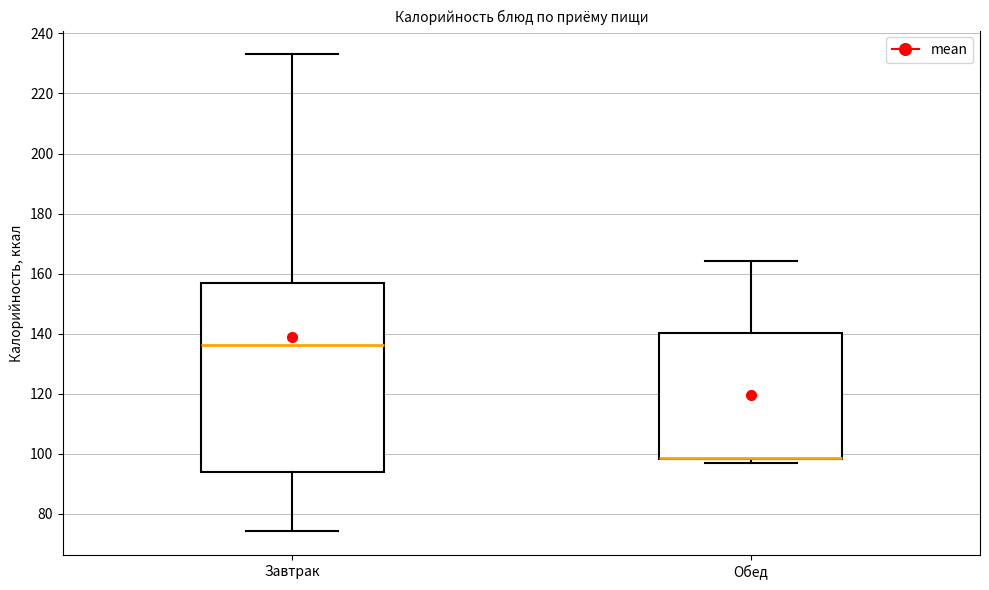

Reading left to right, read every box against the y-axis: the position of its median line, the range the box covers, and the ends of its whiskers. The values are not printed on the chart, so give them approximately, as read against the axis.

Завтрак: median 136, box 94 to 158, whiskers 74 to 234
Обед: median 98 (drawn on the box's lower edge), box 98 to 140, whiskers 96 to 164